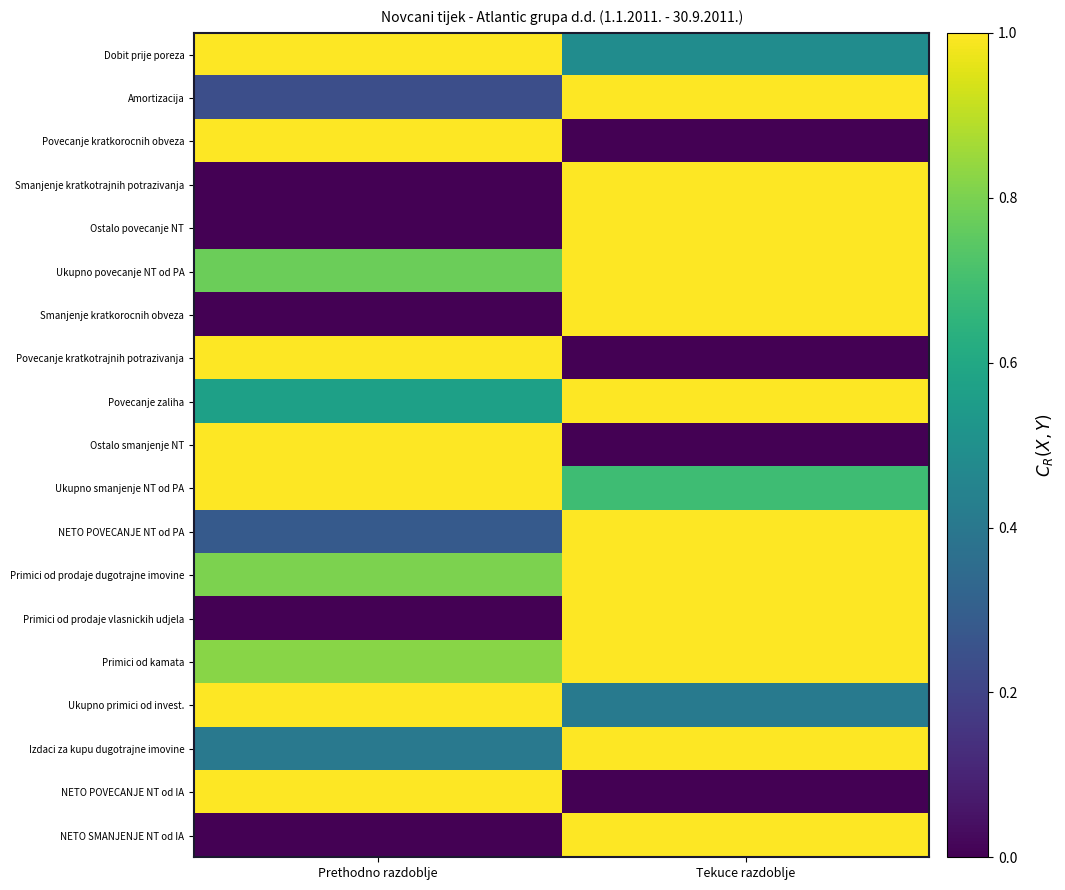

Reading left to right, transcribe all the data shown in this chart.

Dobit prije poreza: Prethodno razdoblje=1.0	Tekuce razdoblje=0.5
Amortizacija: Prethodno razdoblje=0.2	Tekuce razdoblje=1.0
Povecanje kratkorocnih obveza: Prethodno razdoblje=1.0	Tekuce razdoblje=0.0
Smanjenje kratkotrajnih potrazivanja: Prethodno razdoblje=0.0	Tekuce razdoblje=1.0
Ostalo povecanje NT: Prethodno razdoblje=0.0	Tekuce razdoblje=1.0
Ukupno povecanje NT od PA: Prethodno razdoblje=0.8	Tekuce razdoblje=1.0
Smanjenje kratkorocnih obveza: Prethodno razdoblje=0.0	Tekuce razdoblje=1.0
Povecanje kratkotrajnih potrazivanja: Prethodno razdoblje=1.0	Tekuce razdoblje=0.0
Povecanje zaliha: Prethodno razdoblje=0.6	Tekuce razdoblje=1.0
Ostalo smanjenje NT: Prethodno razdoblje=1.0	Tekuce razdoblje=0.0
Ukupno smanjenje NT od PA: Prethodno razdoblje=1.0	Tekuce razdoblje=0.7
NETO POVECANJE NT od PA: Prethodno razdoblje=0.3	Tekuce razdoblje=1.0
Primici od prodaje dugotrajne imovine: Prethodno razdoblje=0.8	Tekuce razdoblje=1.0
Primici od prodaje vlasnickih udjela: Prethodno razdoblje=0.0	Tekuce razdoblje=1.0
Primici od kamata: Prethodno razdoblje=0.8	Tekuce razdoblje=1.0
Ukupno primici od invest.: Prethodno razdoblje=1.0	Tekuce razdoblje=0.4
Izdaci za kupu dugotrajne imovine: Prethodno razdoblje=0.4	Tekuce razdoblje=1.0
NETO POVECANJE NT od IA: Prethodno razdoblje=1.0	Tekuce razdoblje=0.0
NETO SMANJENJE NT od IA: Prethodno razdoblje=0.0	Tekuce razdoblje=1.0